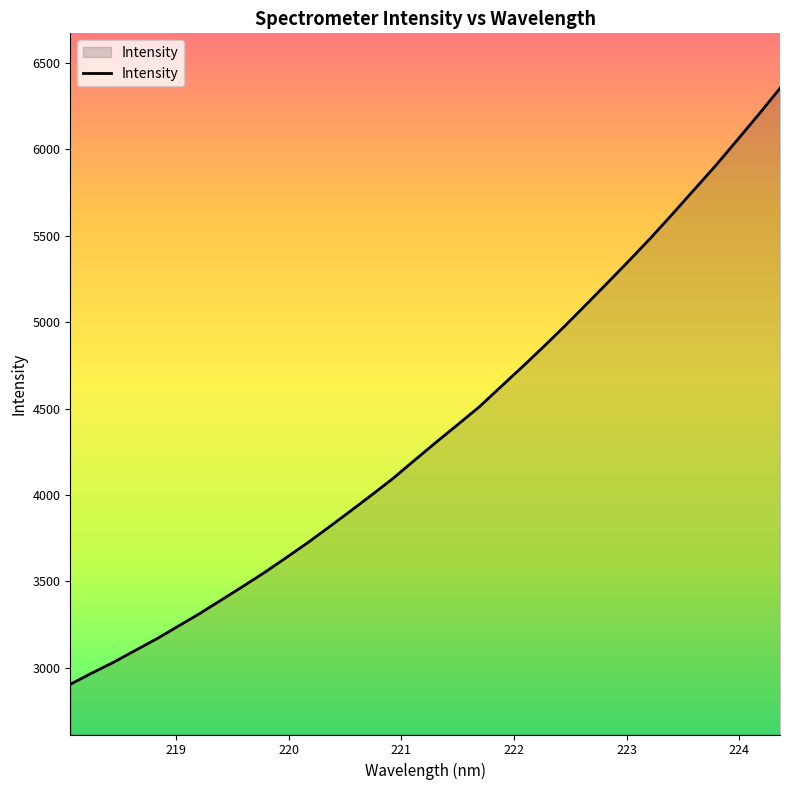

What is the smallest value displayed?

2904.7